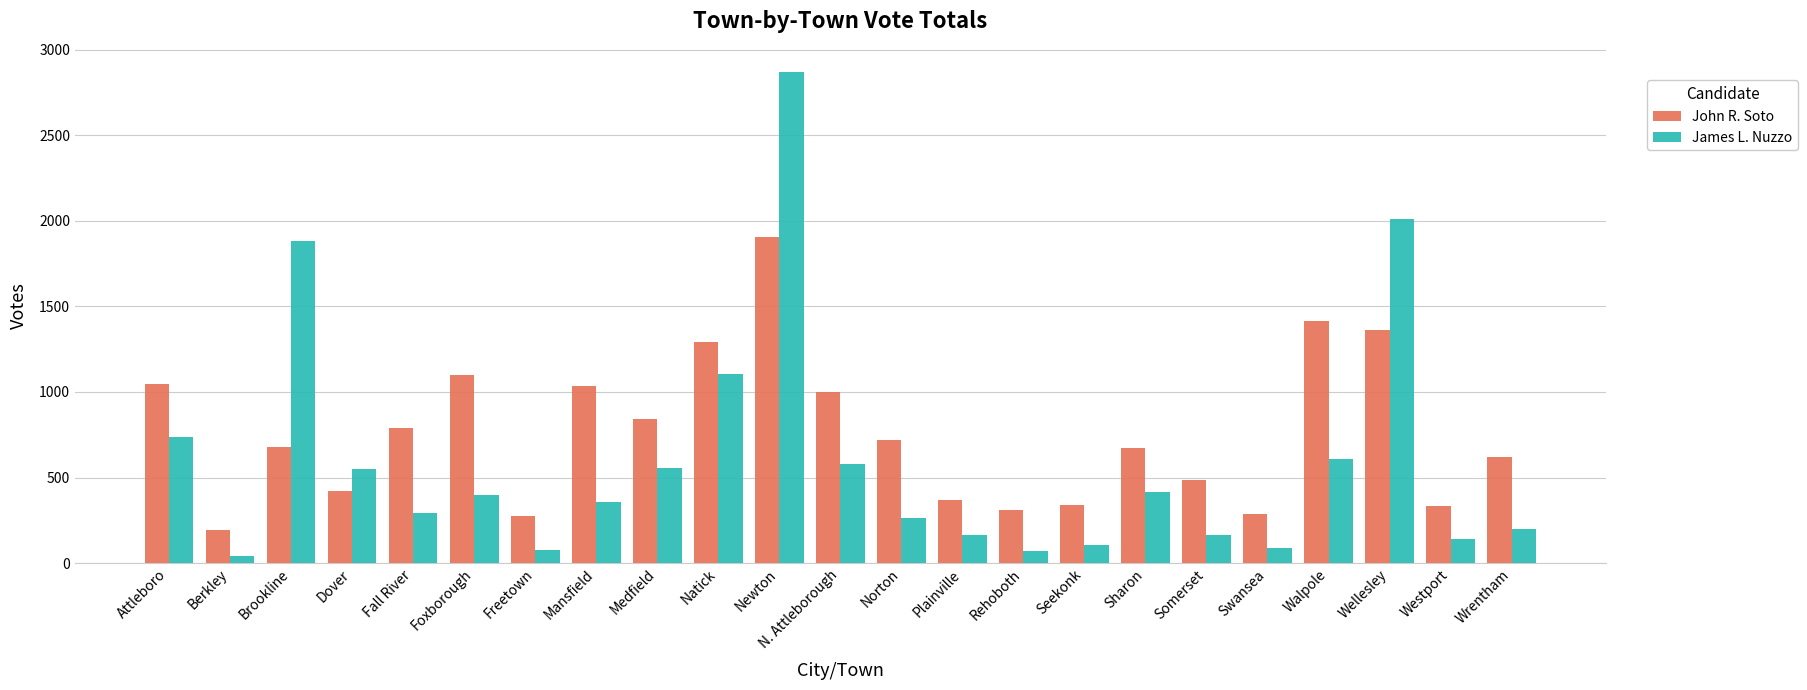

What are all the series names shown in the legend?

John R. Soto, James L. Nuzzo